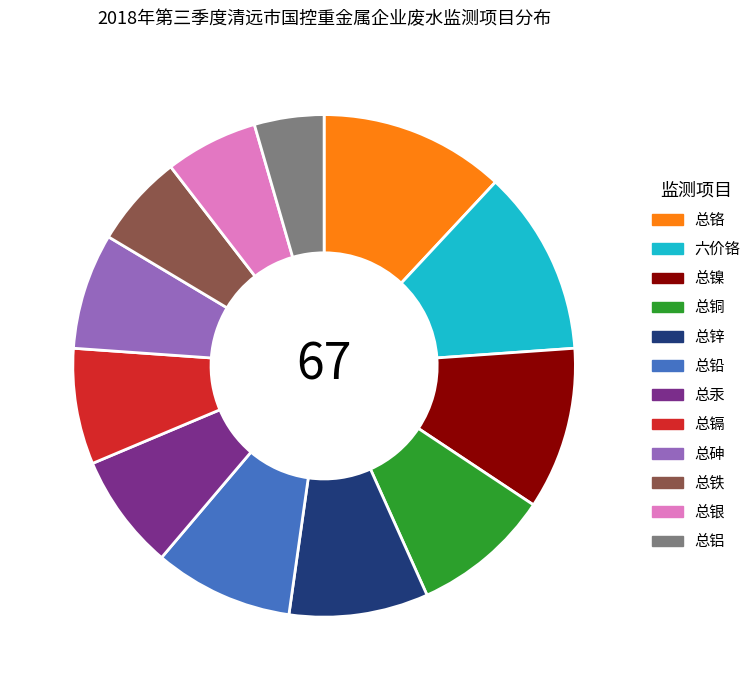

Is 总砷 the majority of the pie?

No